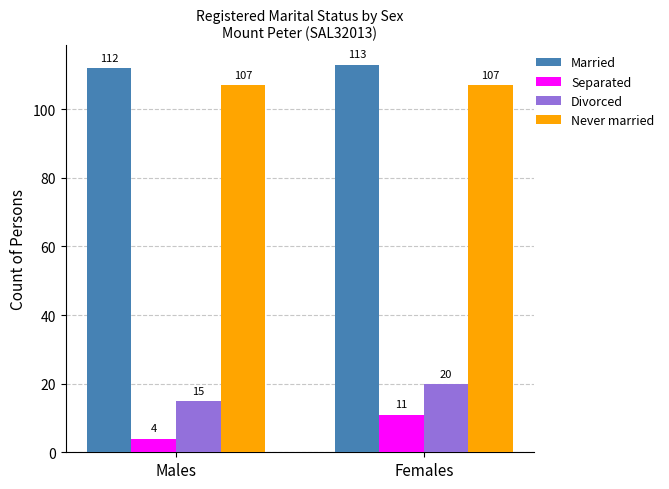

What is the value of the Divorced bar at the 1st from the left?

15